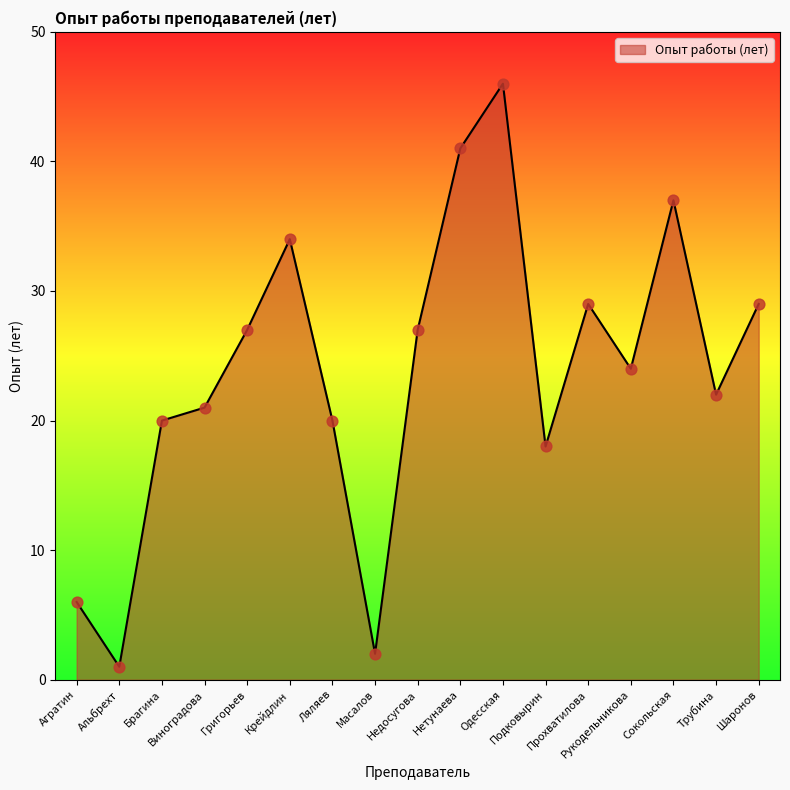

What is the change in value from Альбрехт to Трубина?

+21